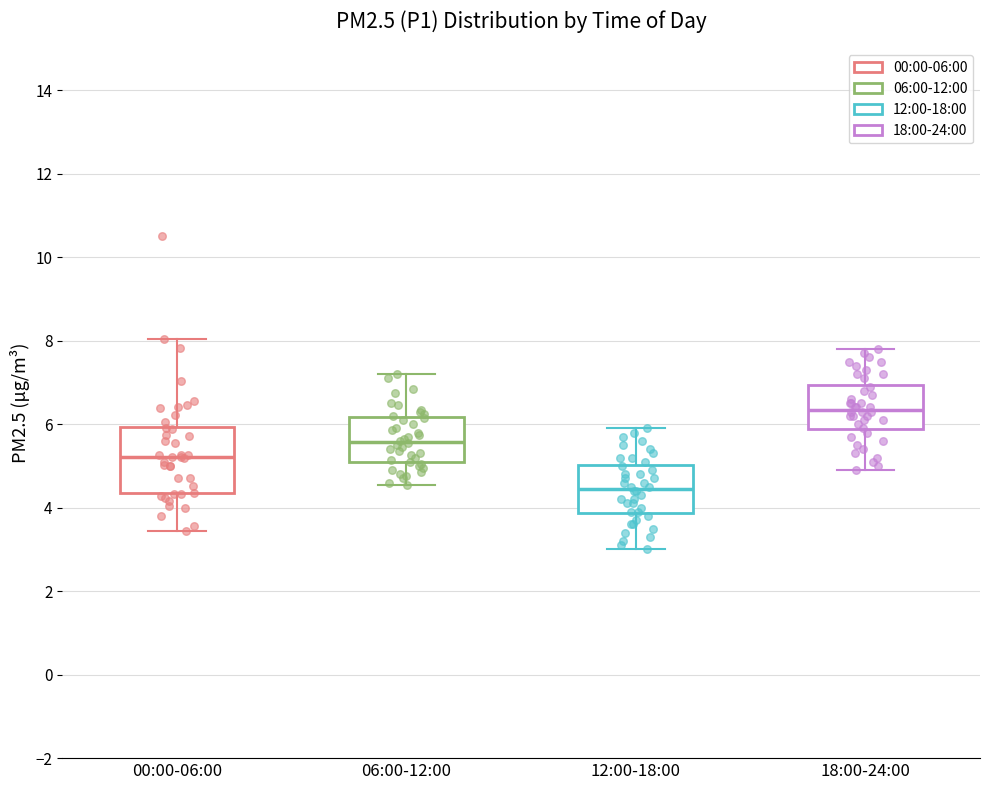

Reading left to right, read every box against the y-axis: the position of its median line, the range the box covers, and the ends of its whiskers. The values are not printed on the chart, so give them approximately, as read against the axis.

00:00-06:00: median 5.2, box 4.4 to 6.0, whiskers 3.4 to 8.0
06:00-12:00: median 5.6, box 5.0 to 6.2, whiskers 4.6 to 7.2
12:00-18:00: median 4.4, box 3.8 to 5.0, whiskers 3.0 to 6.0
18:00-24:00: median 6.4, box 5.8 to 7.0, whiskers 5.0 to 7.8